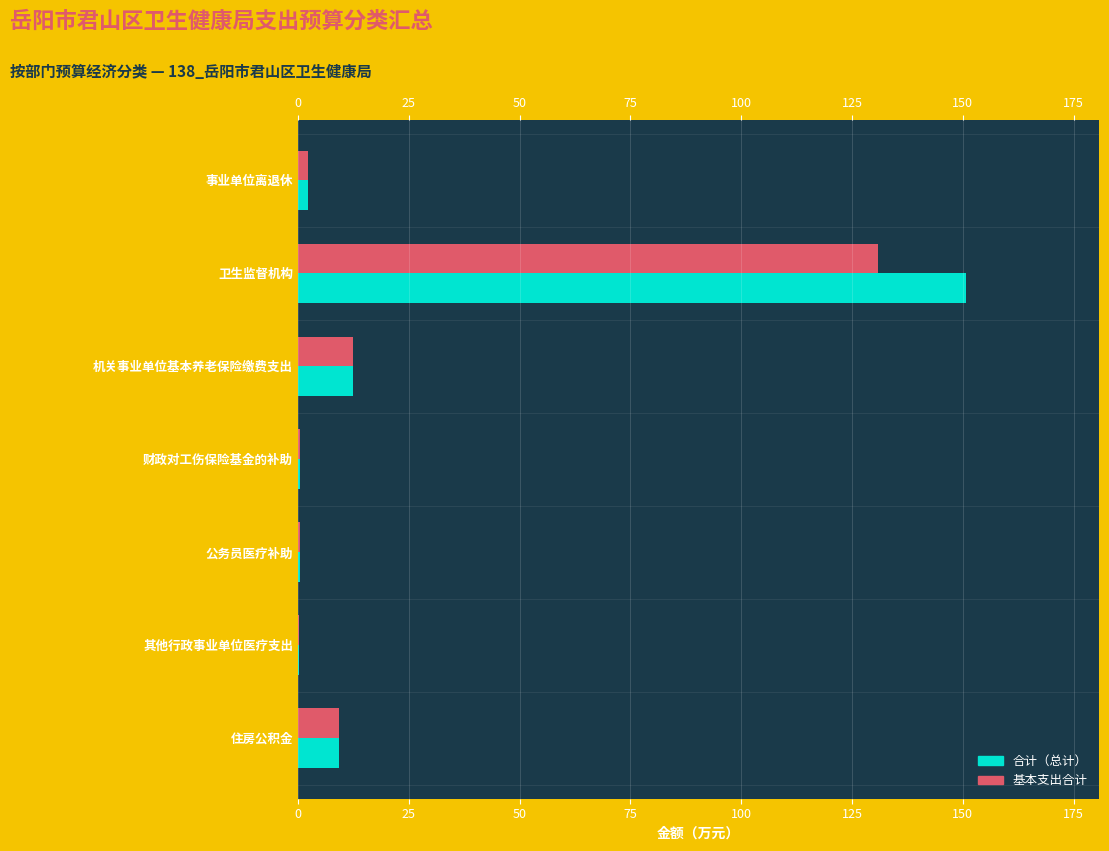

Which series changed the most between 机关事业单位基本养老保险缴费支出 and 住房公积金?

合计（总计）